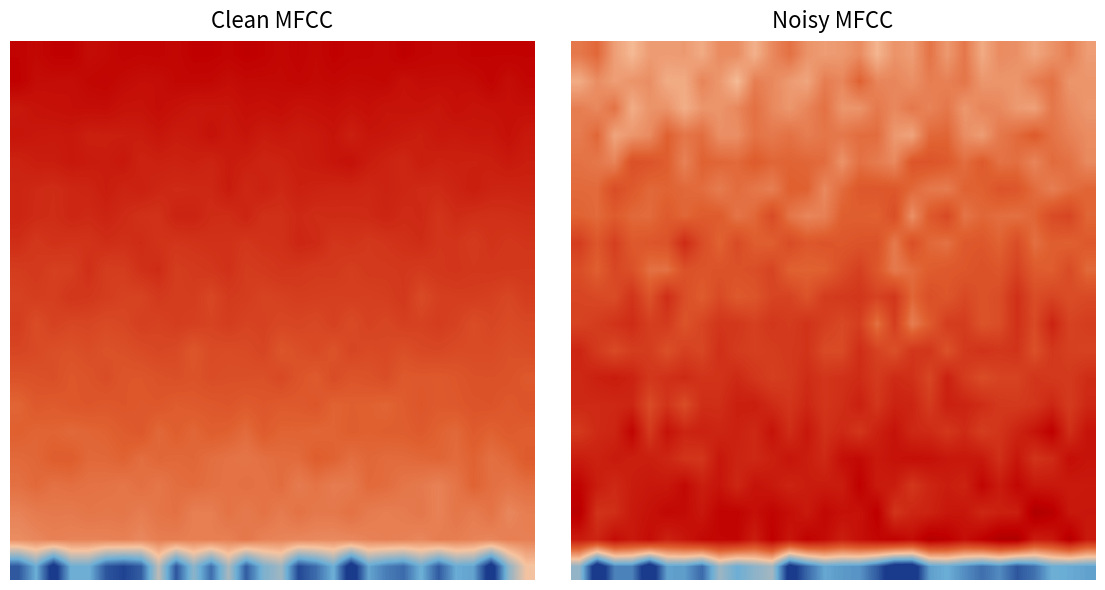

At how many categories does at least one series exceed 6?

30